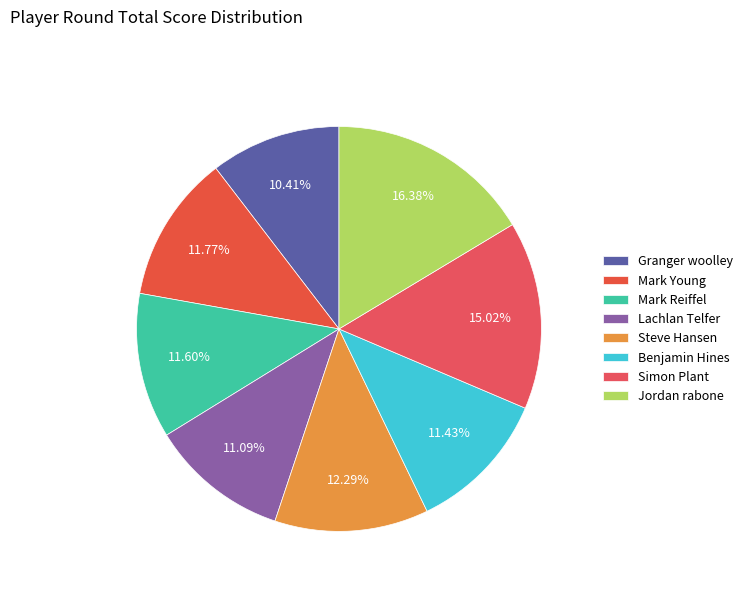

Which category has the biggest portion of the pie?

Jordan rabone